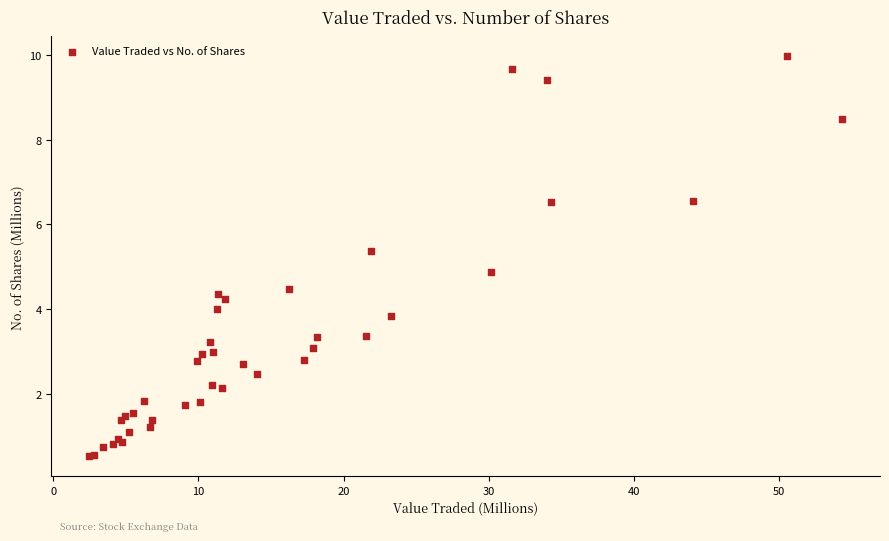

What Y value in the scatter plot is closest to 5?

4.9